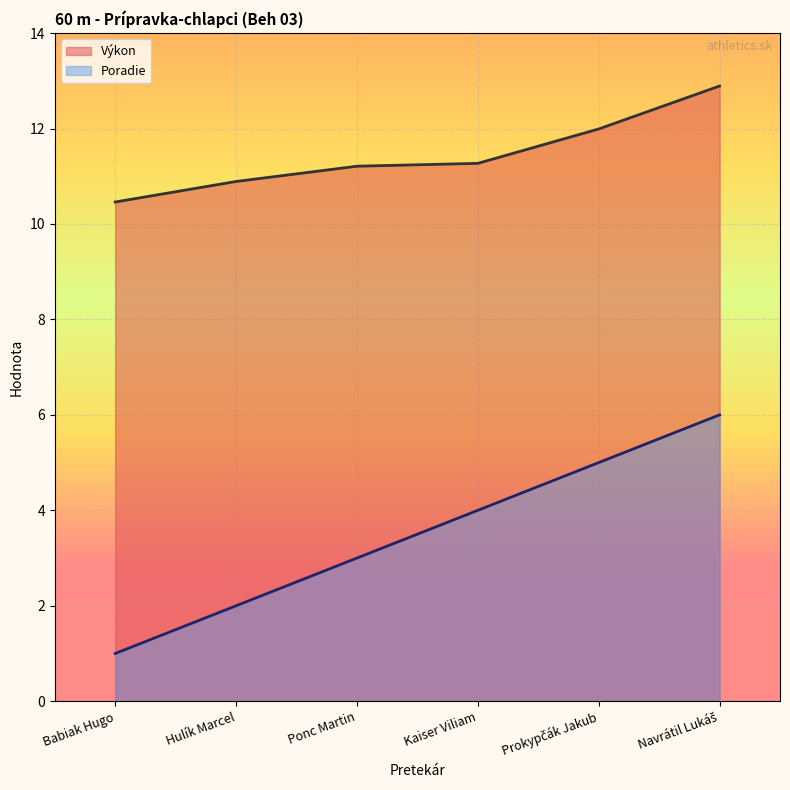

Between Babiak Hugo and Prokypčák Jakub, which series saw the biggest shift?

Poradie